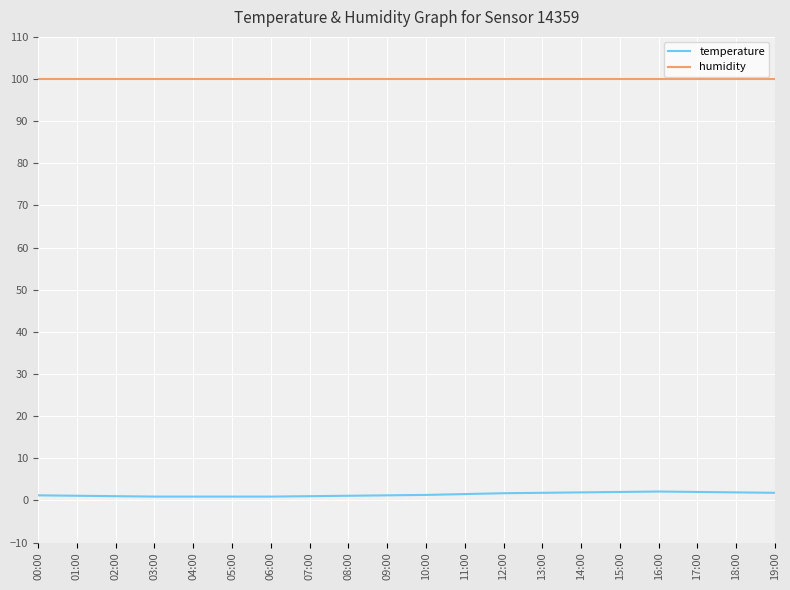

At how many categories does at least one series exceed 95?

20